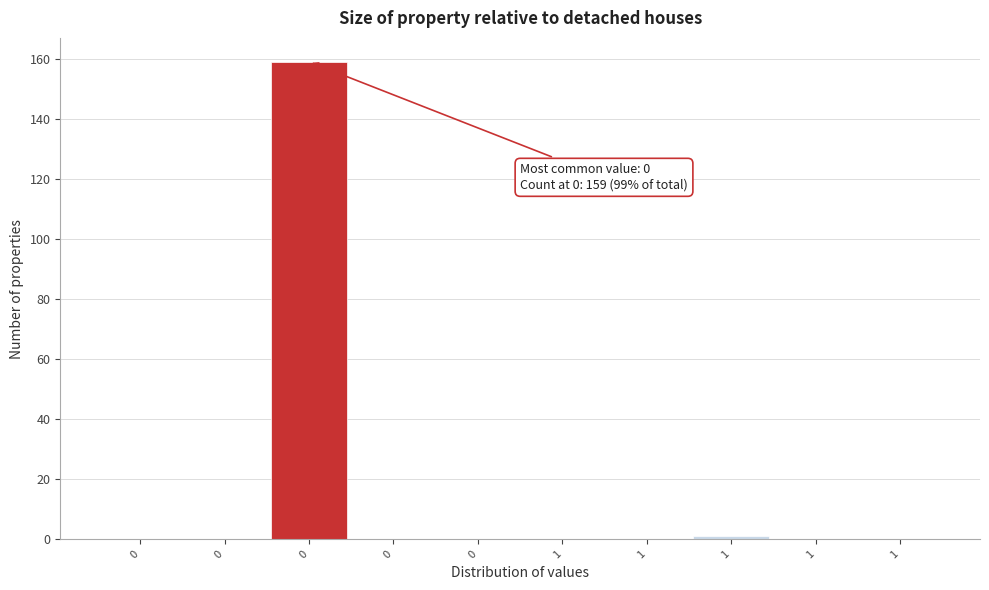

Count the number of categories in the chart.

10